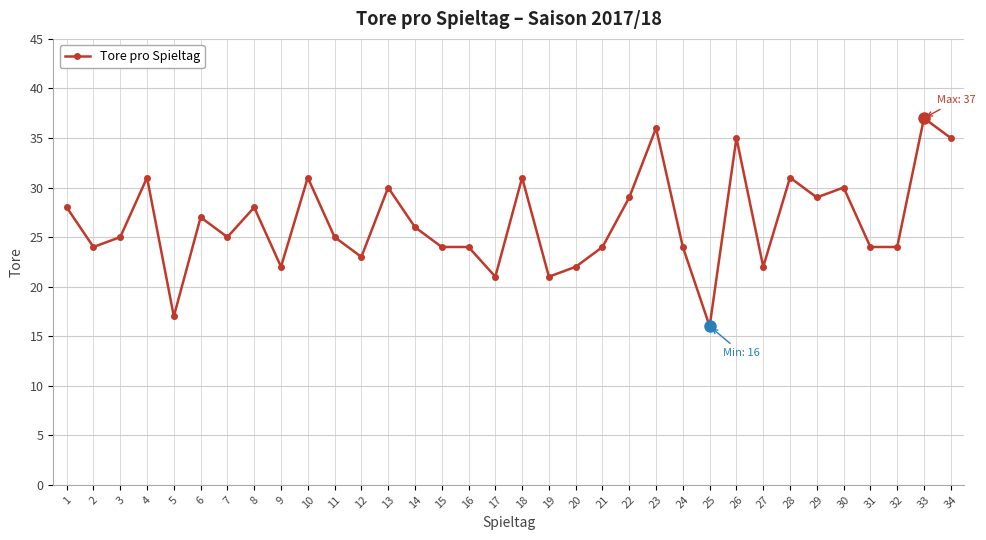

Is it true that the value at 7 is 13?

False